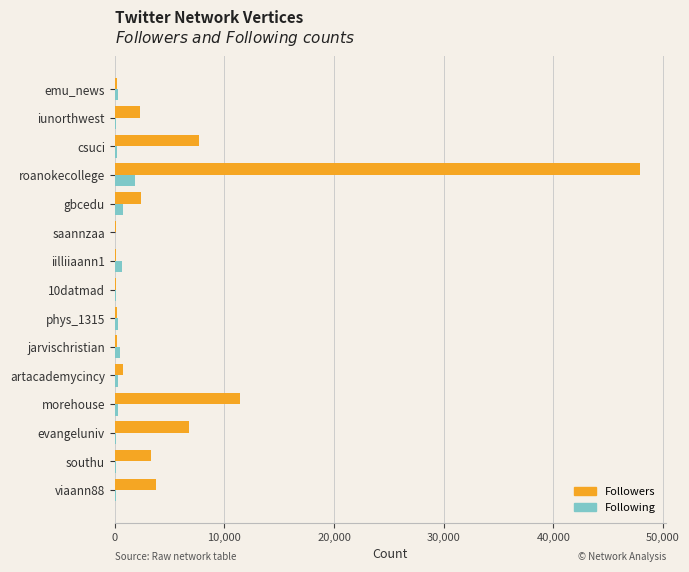

Which series has the widest spread of values?

Followers